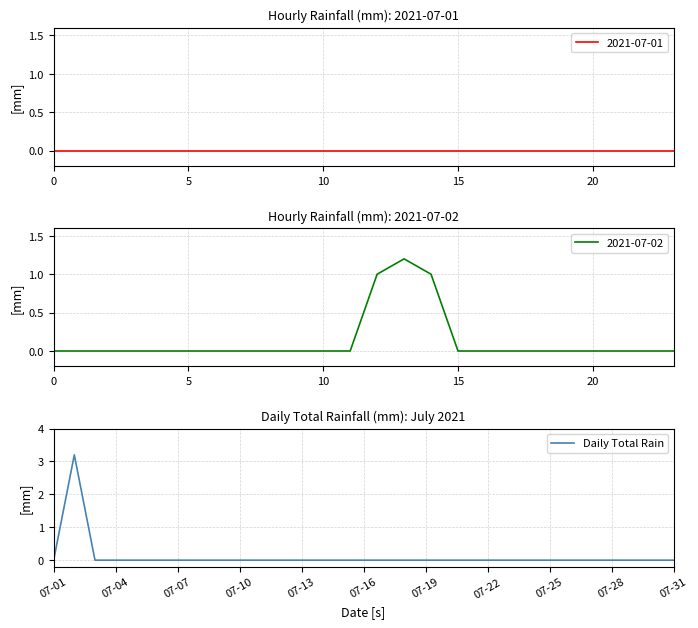

True or false: the data has more than 0 interior local peaks.

True